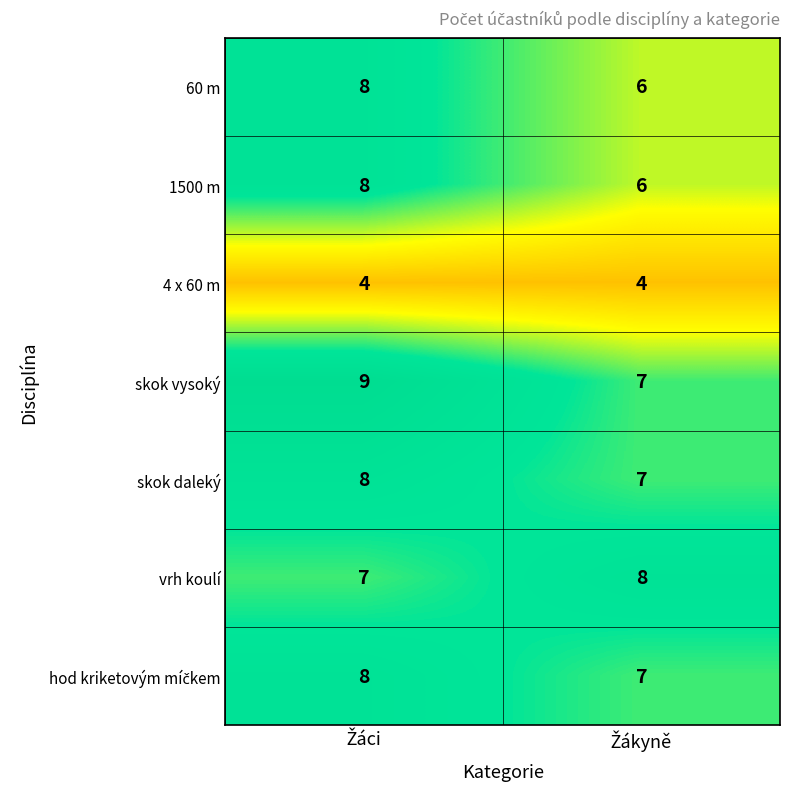

What is the sum of all skok vysoký values?

16